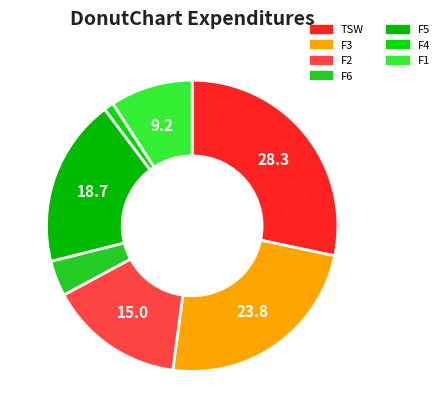

Count the number of slices in the pie.

7